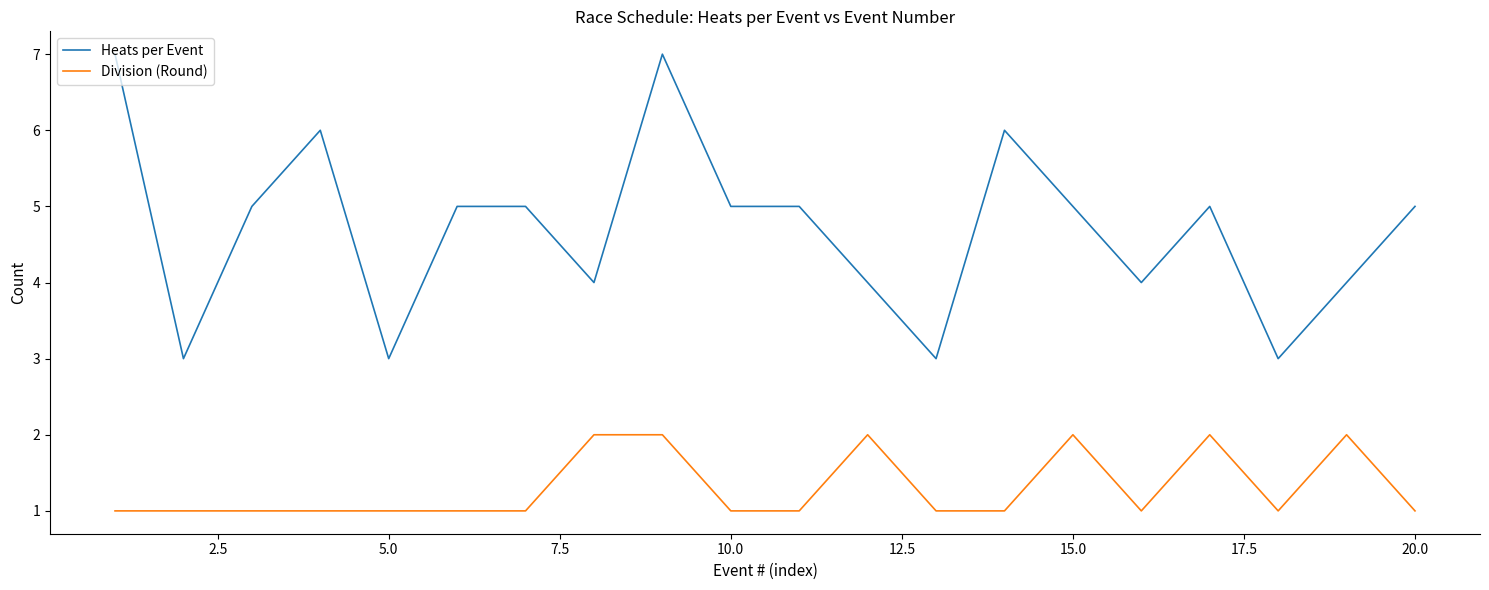

True or false: Heats per Event and Division (Round) intersect in this chart.

False